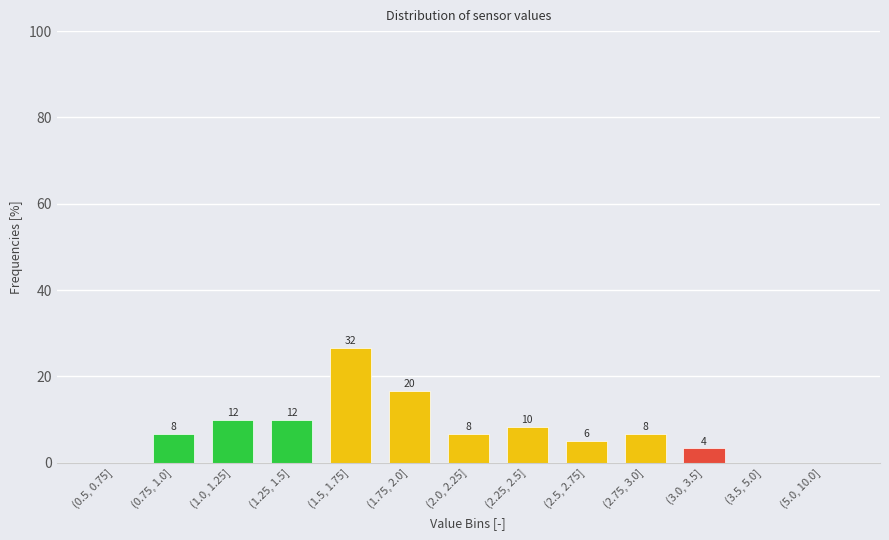

Are the bars horizontal?

No